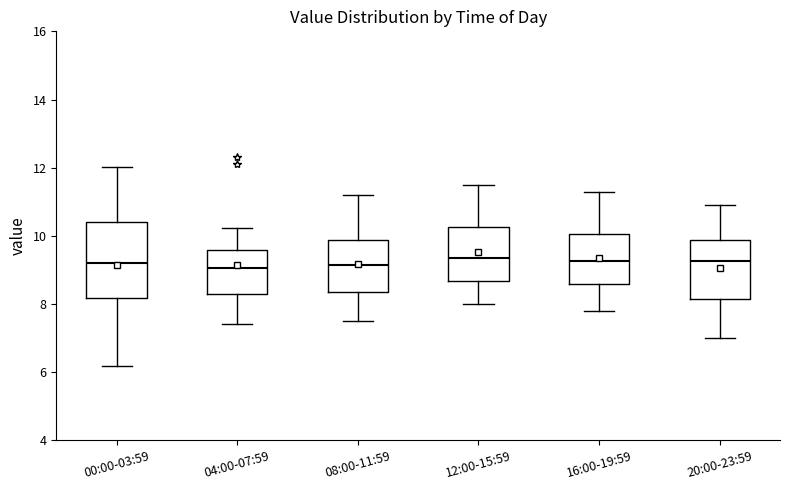

Reading left to right, transcribe this box plot: for each box, give where its median line is, the range the box spans, and where its two whiskers end, as read against the y-axis. The values are not printed on the chart, so give them approximately, as read against the axis.

00:00-03:59: median 9.2, box 8.2 to 10.4, whiskers 6.2 to 12.0
04:00-07:59: median 9.0, box 8.2 to 9.6, whiskers 7.4 to 10.2
08:00-11:59: median 9.2, box 8.4 to 9.8, whiskers 7.6 to 11.2
12:00-15:59: median 9.4, box 8.6 to 10.2, whiskers 8.0 to 11.6
16:00-19:59: median 9.2, box 8.6 to 10.0, whiskers 7.8 to 11.4
20:00-23:59: median 9.2, box 8.2 to 9.8, whiskers 7.0 to 11.0